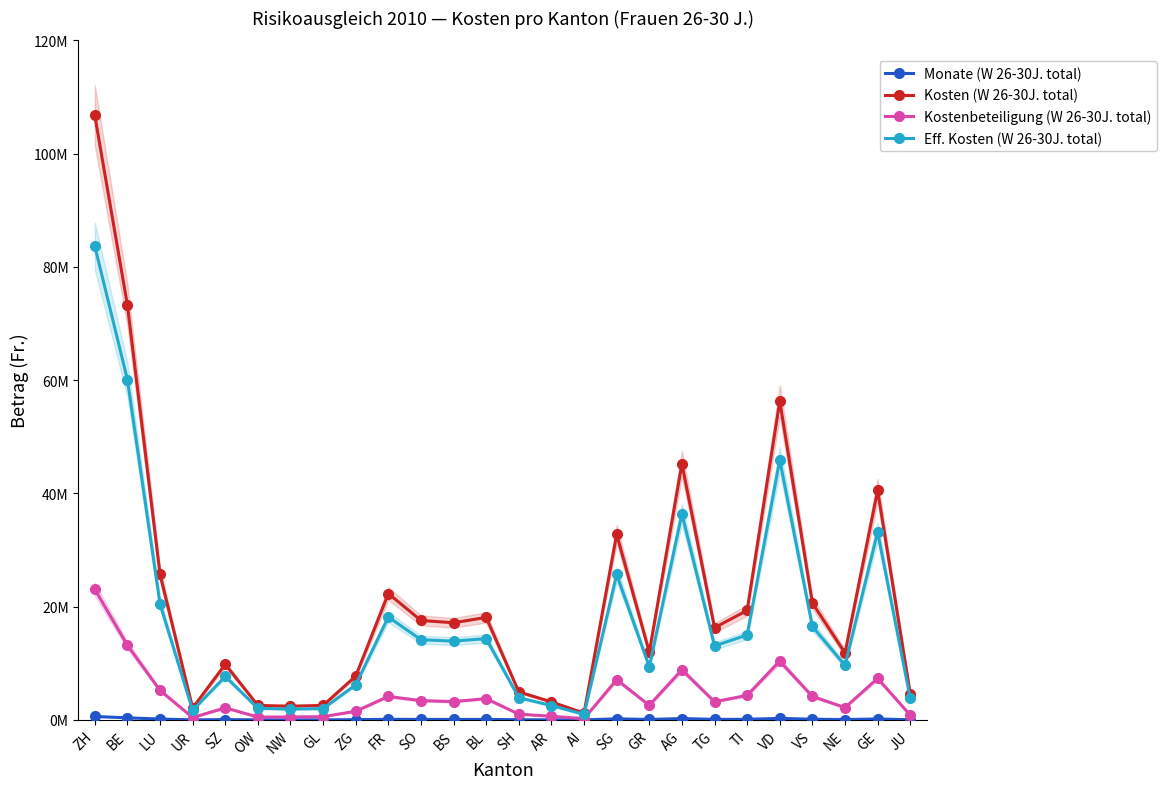

What are all the series names shown in the legend?

Monate (W 26-30J. total), Kosten (W 26-30J. total), Kostenbeteiligung (W 26-30J. total), Eff. Kosten (W 26-30J. total)